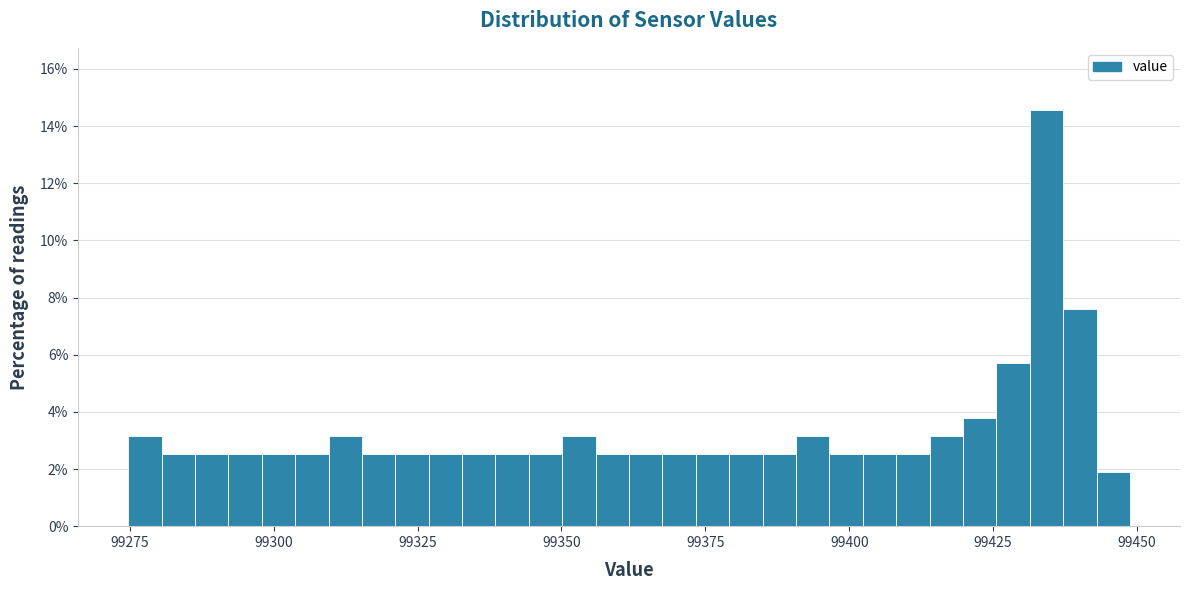

Around what value on the x-axis is the tallest bar? Give the approximate position of its centre, as read against the axis.

99435